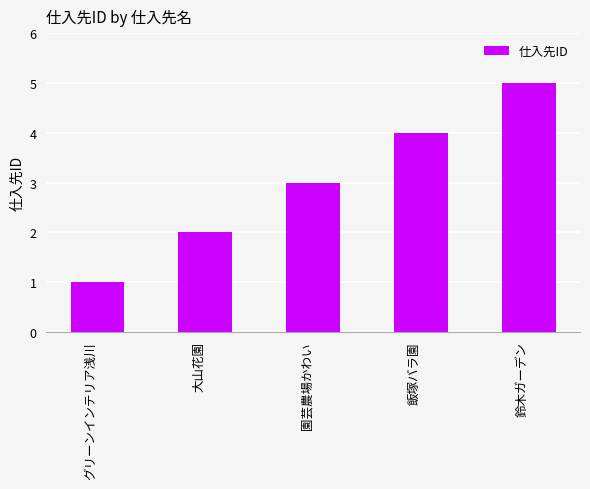

How many data points does each series have?

5